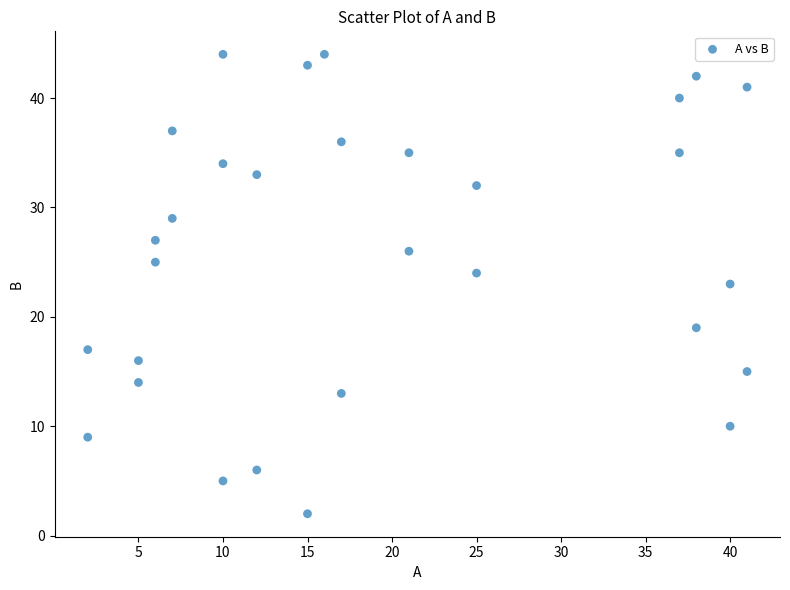

What is the range of Y values (max minus min)?

42